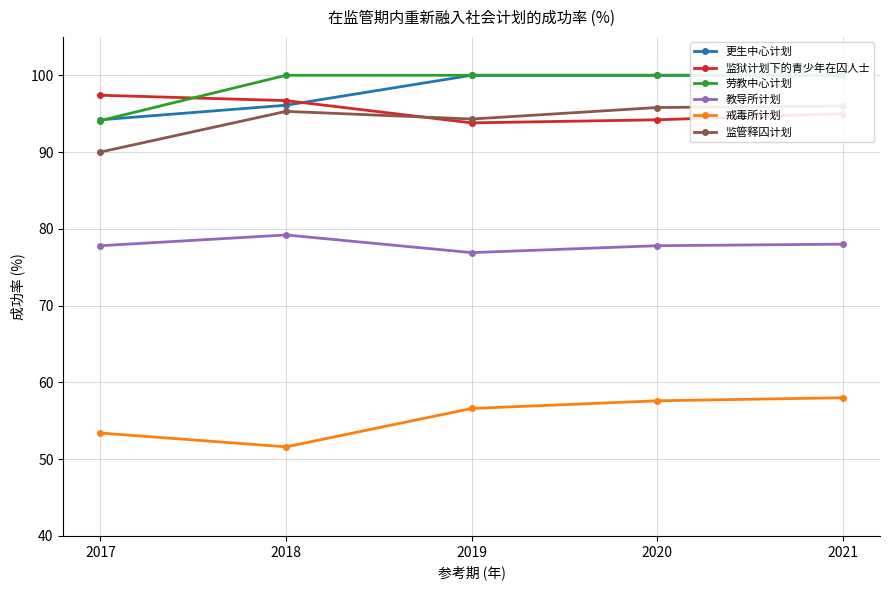

What is the value of the 监狱计划下的青少年在囚人士 point at the 1st from the left?

97.4